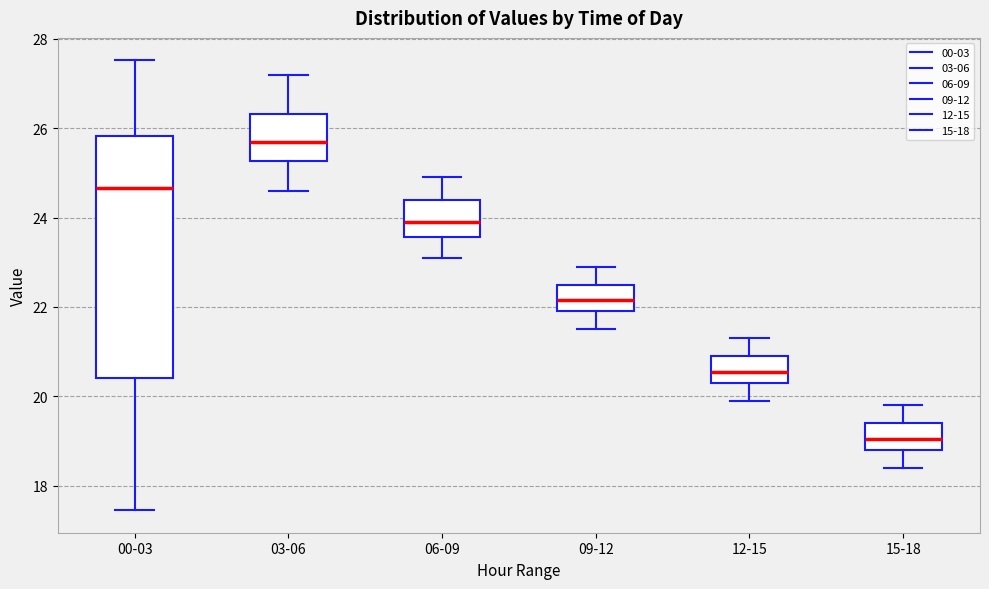

Comparing the boxes themselves (not the whiskers), which one is the tallest?

00-03